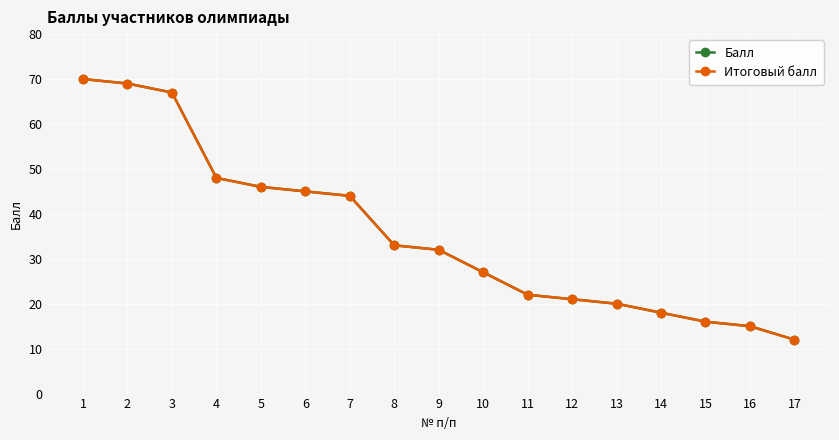

What is the total value across all series at 6?

90